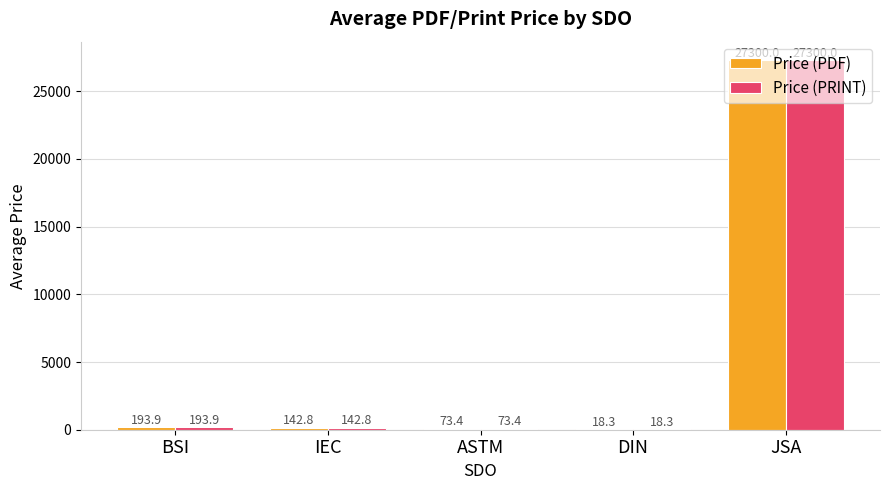

What is the total value across all series at DIN?

36.5